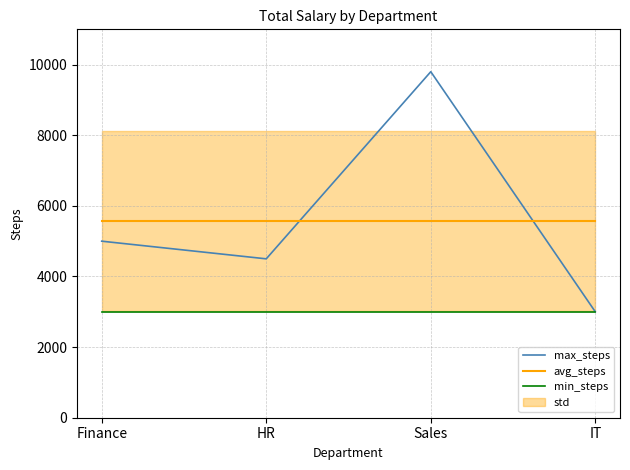

What is the average value of the avg_steps series?

5575